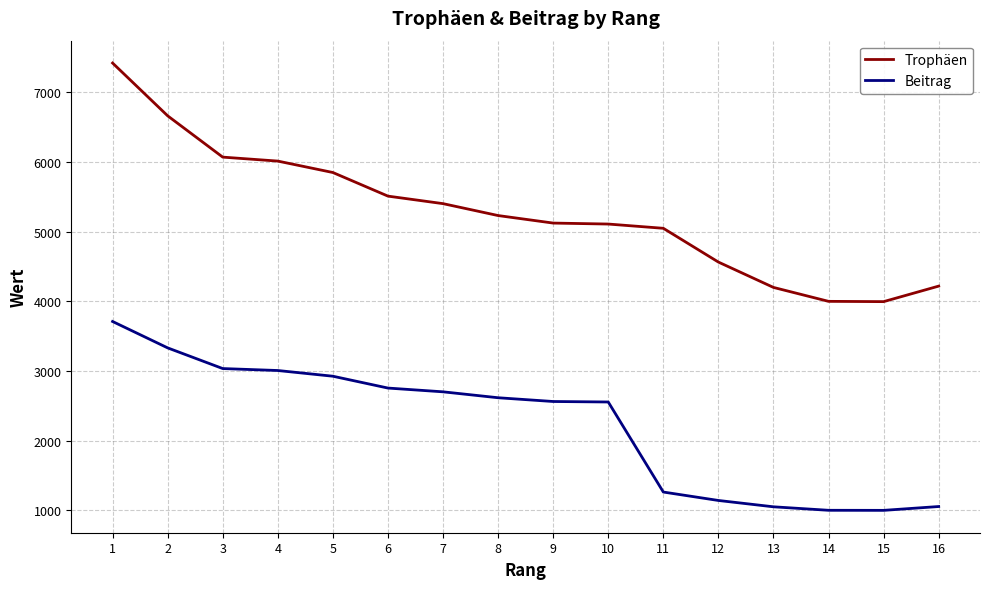

What is the total value across all series at 7?

8104